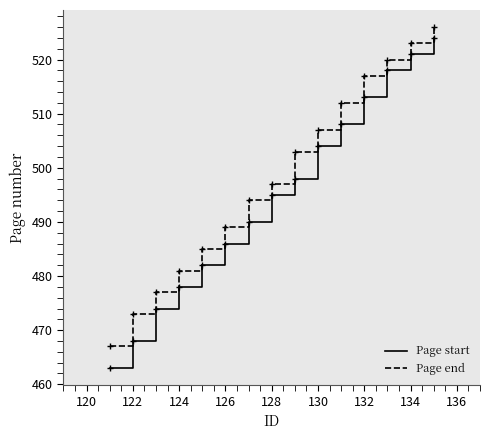

Which series has the widest spread of values?

Page start